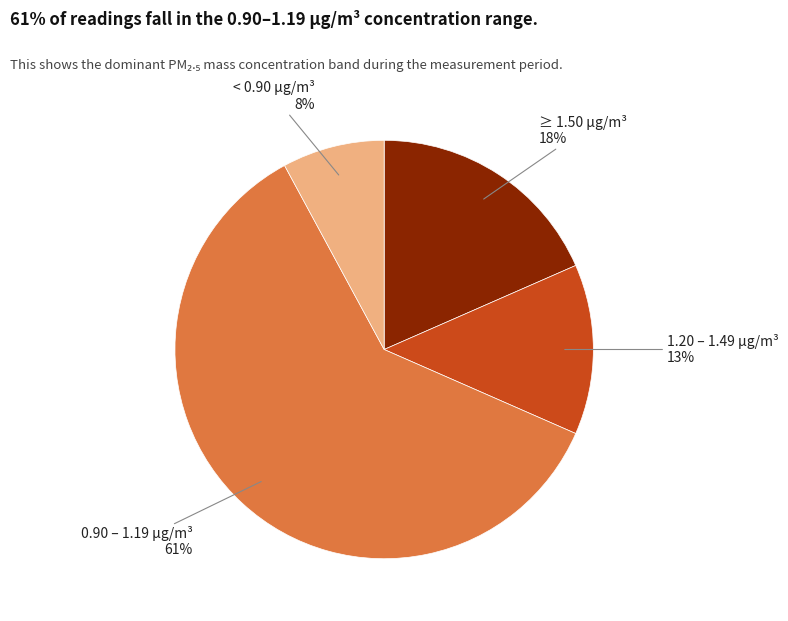

To the nearest percent, what is the difference between the largest and smallest slice percentages?

53%